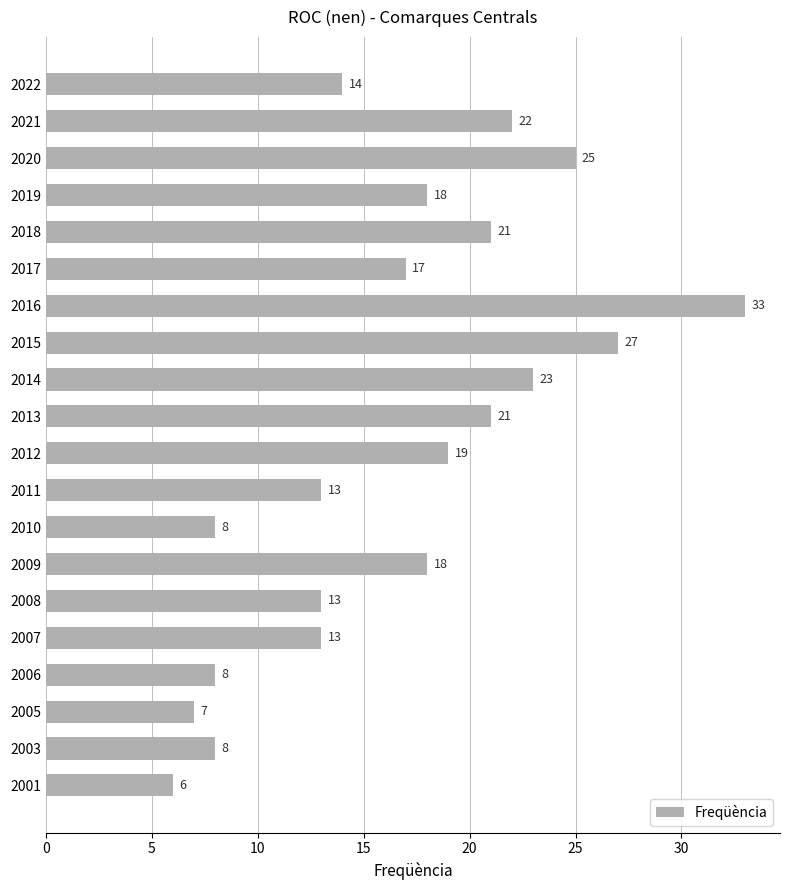

The value at 2013 is 14. True or false?

False